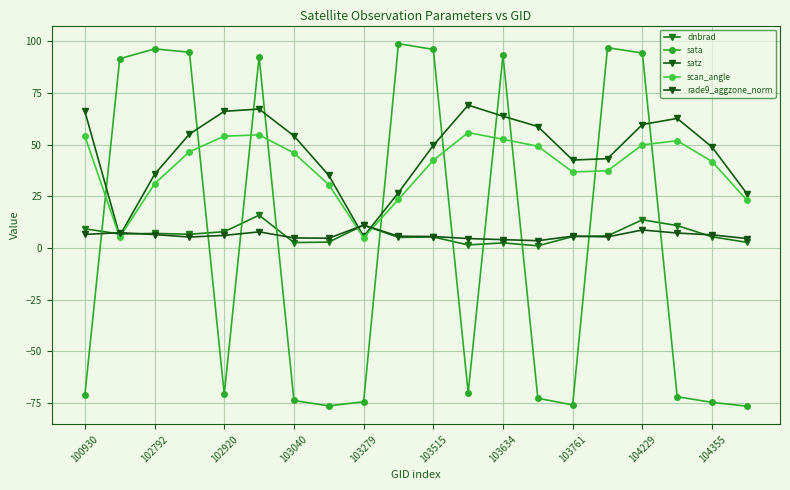

What is the maximum value for rade9_aggzone_norm?

11.0